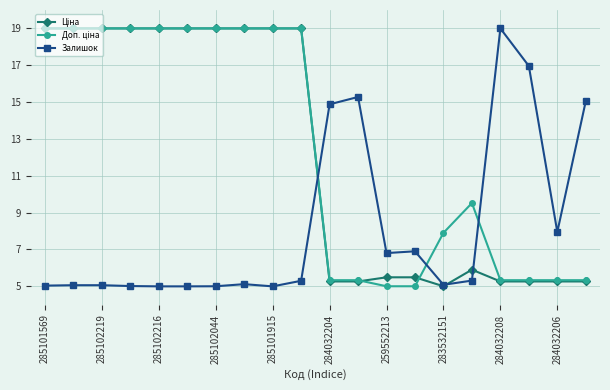

What is the value of the Залишок point at the 3rd from the left?

5.1